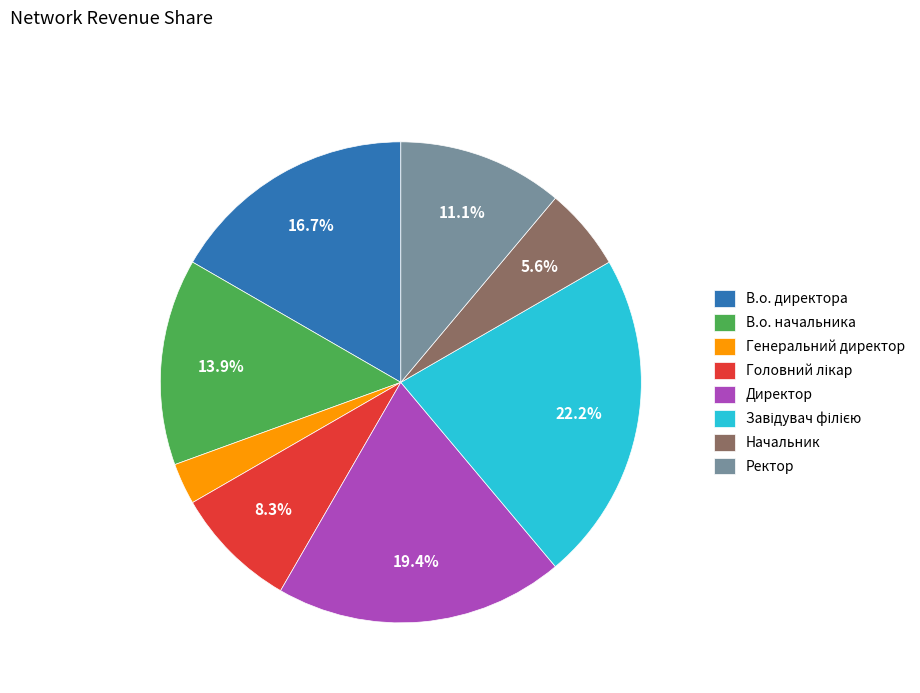

What is the smallest slice in the pie chart?

Генеральний директор